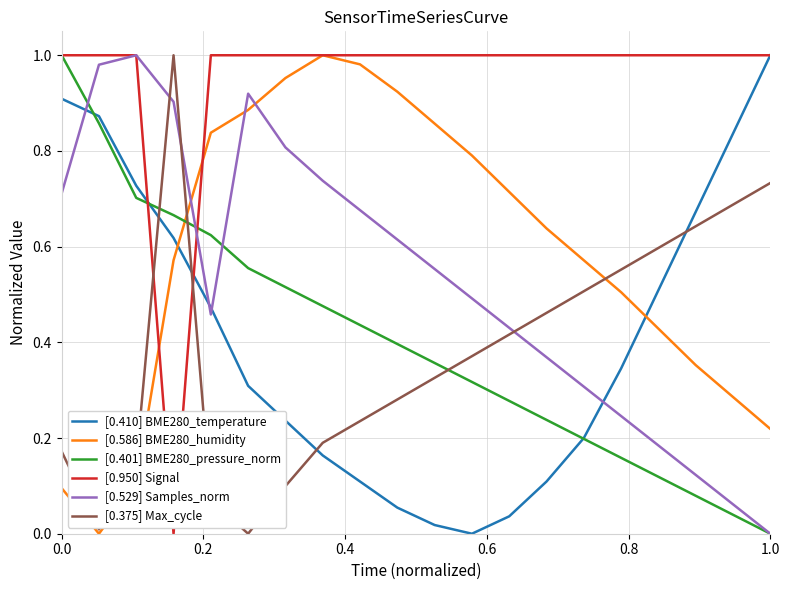

True or false: [0.401] BME280_pressure_norm and [0.586] BME280_humidity cross at least once.

True